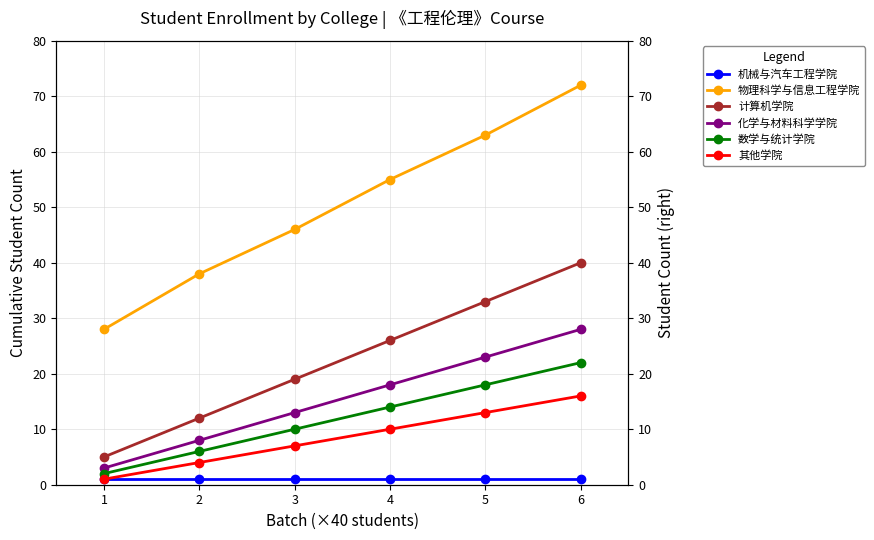

Does the chart have visible grid lines?

Yes